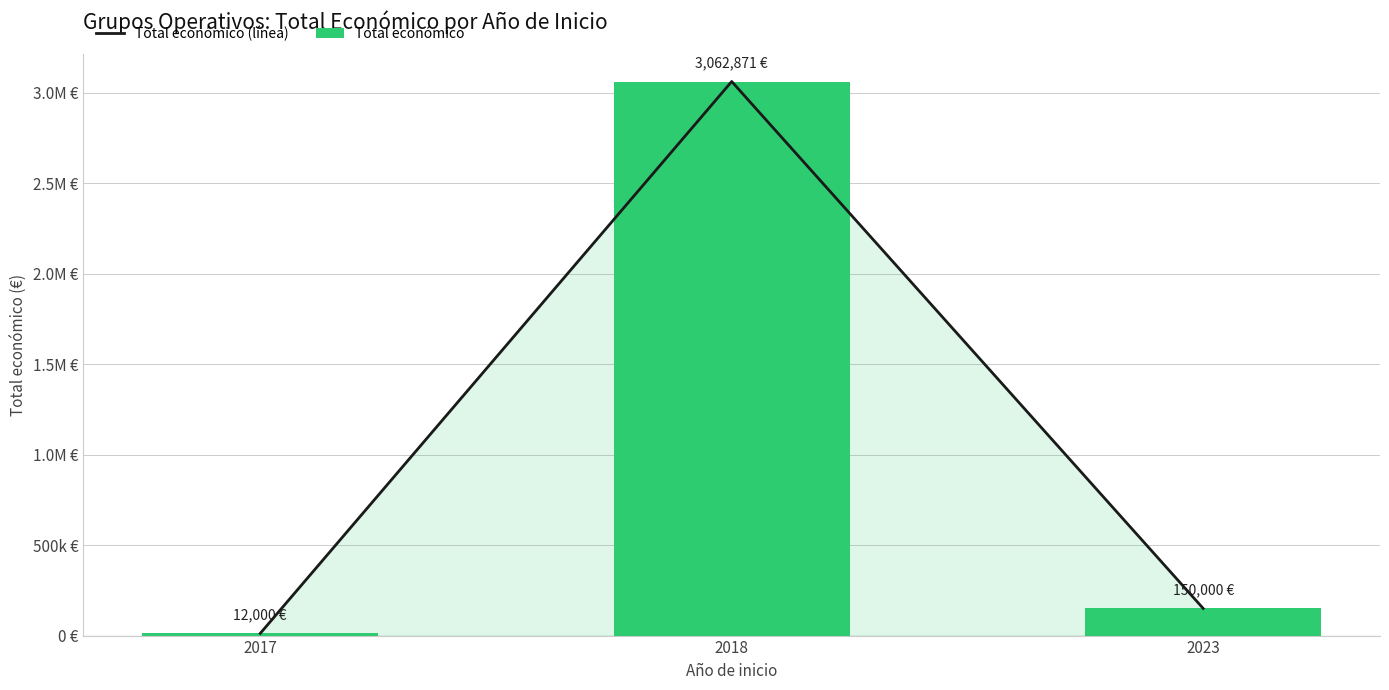

What is the difference between the second highest and minimum values in the Total económico (línea) series?

138000